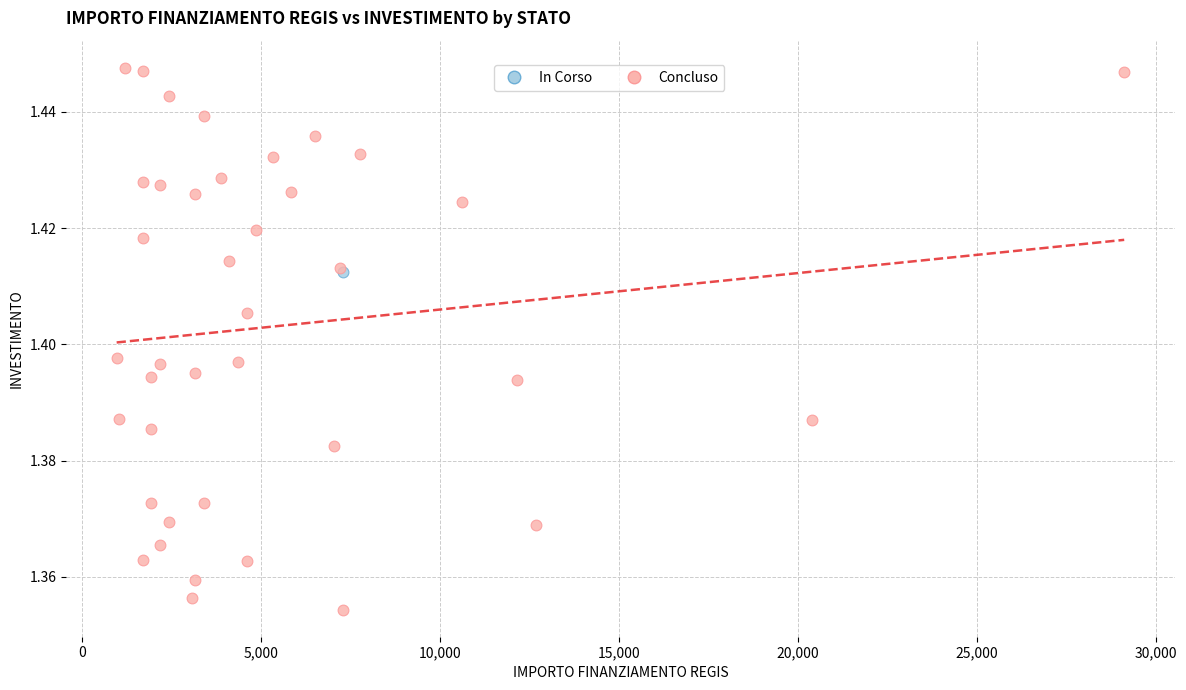

What are all the series names shown in the legend?

In Corso, Concluso